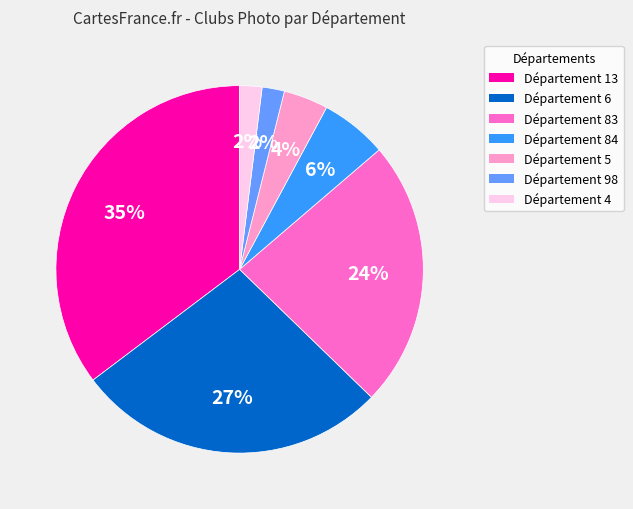

Combined, do Département 84 and Département 98 account for over 50%?

No